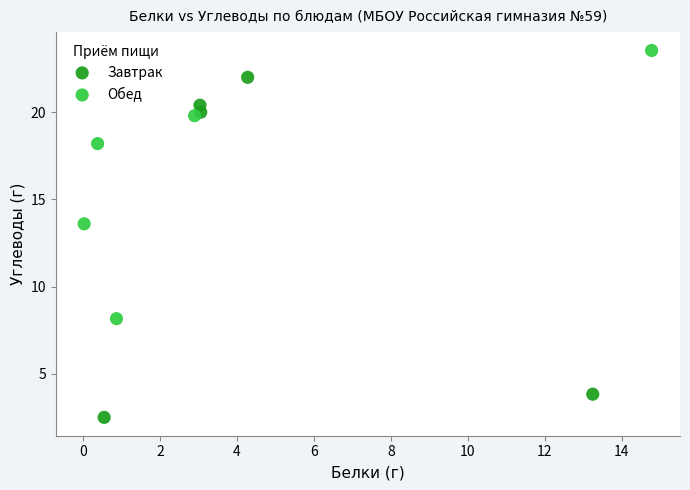

Which series has the largest Y range (max minus min)?

Завтрак